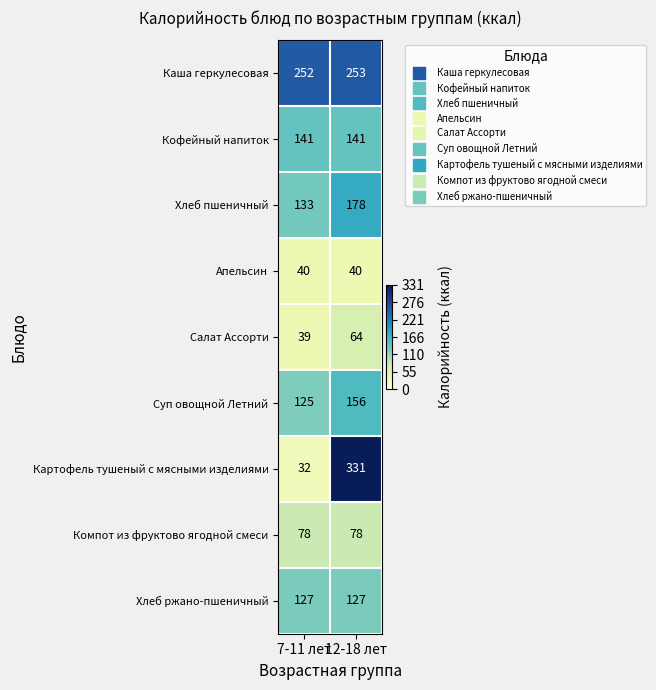

What is the approximate value of Апельсин at 12-18 лет?

40